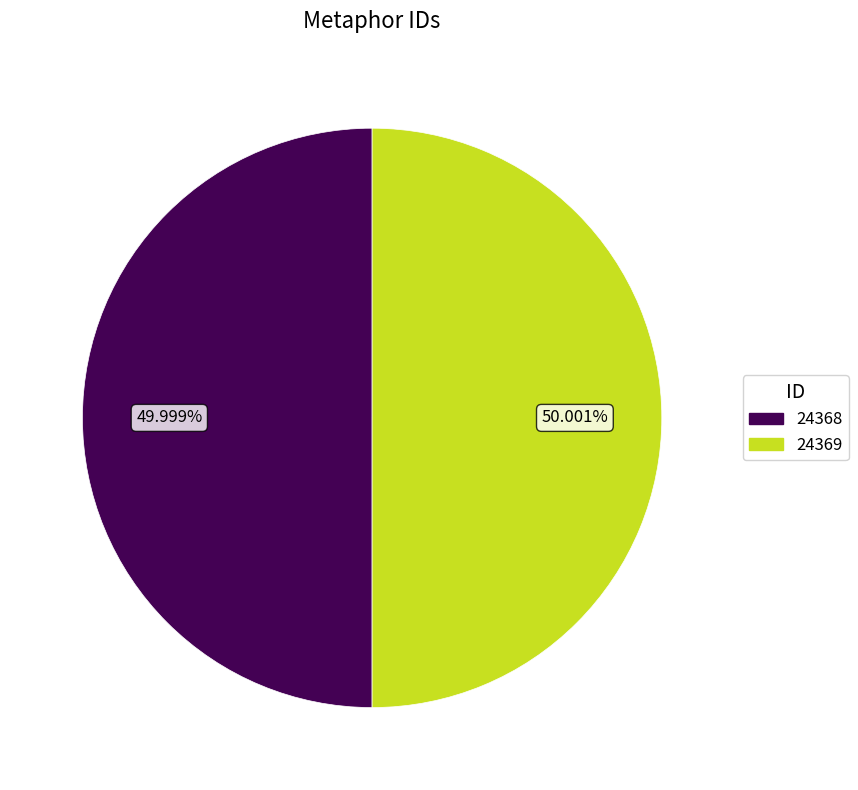

To the nearest percent, what is the combined percentage of 24369 and 24368?

100%